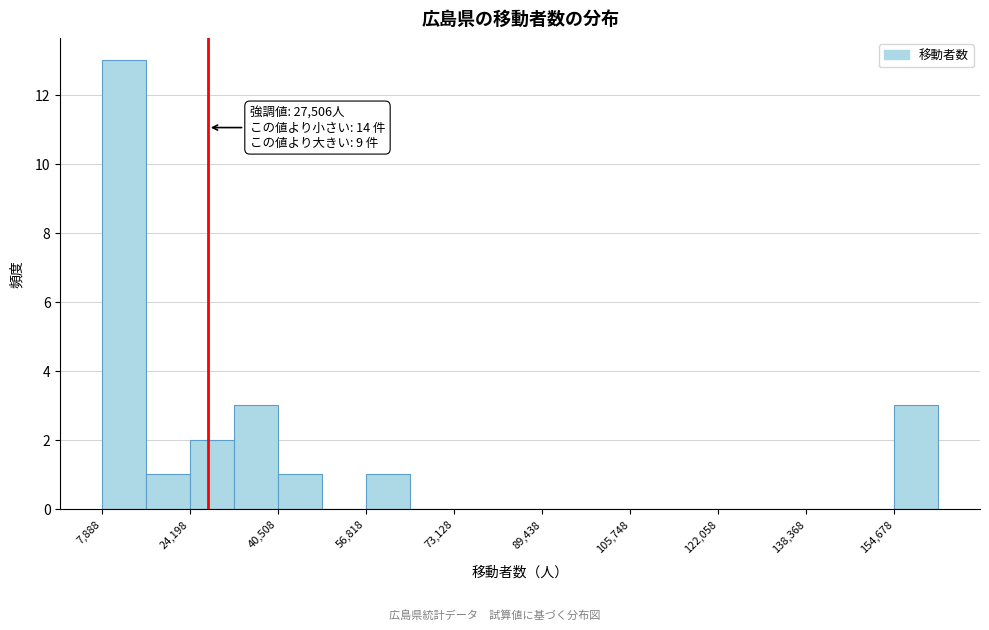

Which range on the x-axis has the tallest bar?

8000 to 16000